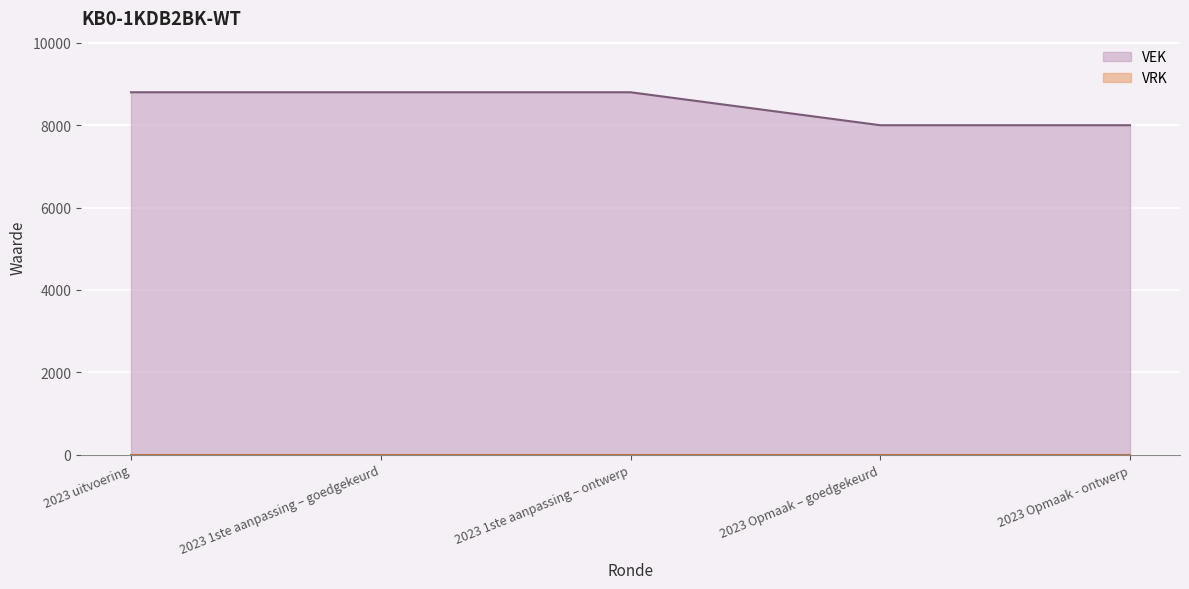

Reading right to left, extract all data points from this chart.

8000	8000	8800	8800	8800